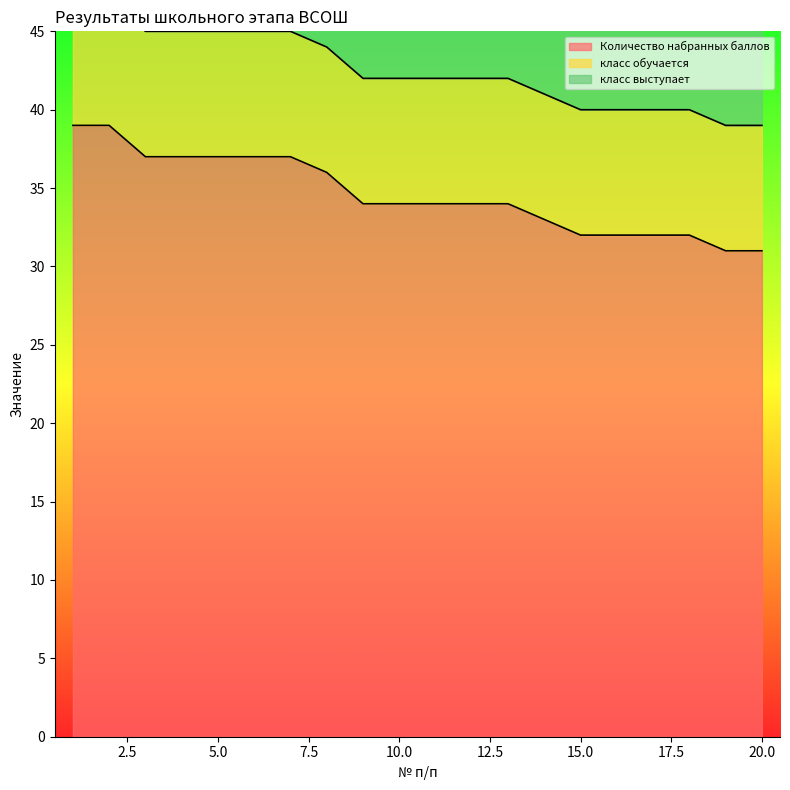

The Количество набранных баллов series shows 39 at 2. True or false?

True